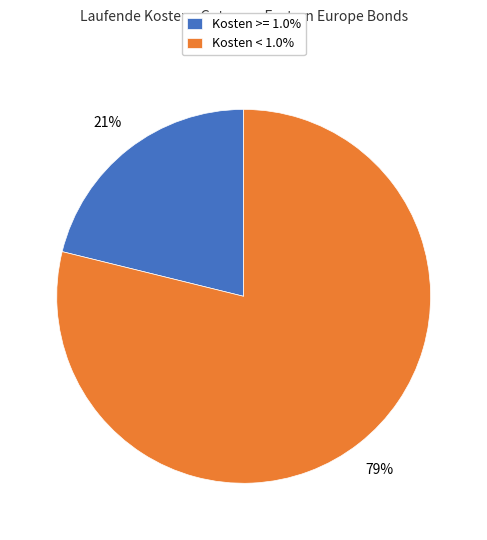

How many slices are in this pie chart?

2